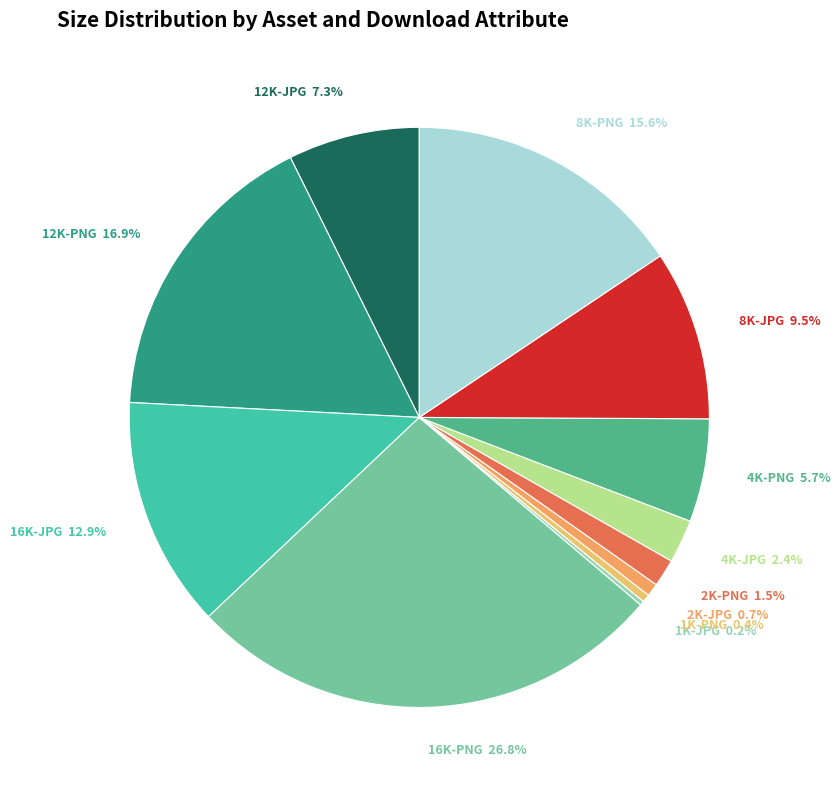

Which slice is the largest?

16K-PNG